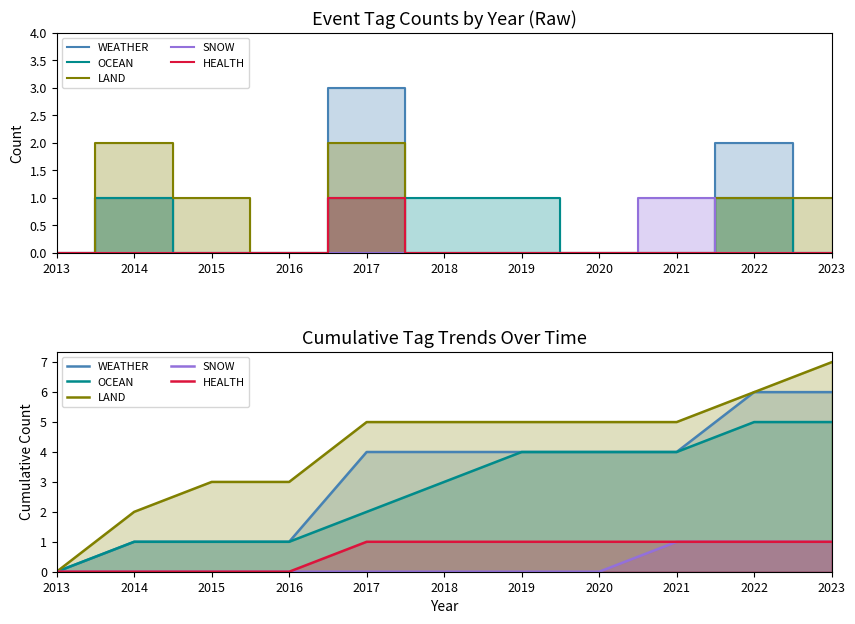

At 2015, list the series in order from smallest to largest.

SNOW, HEALTH, WEATHER, OCEAN, LAND